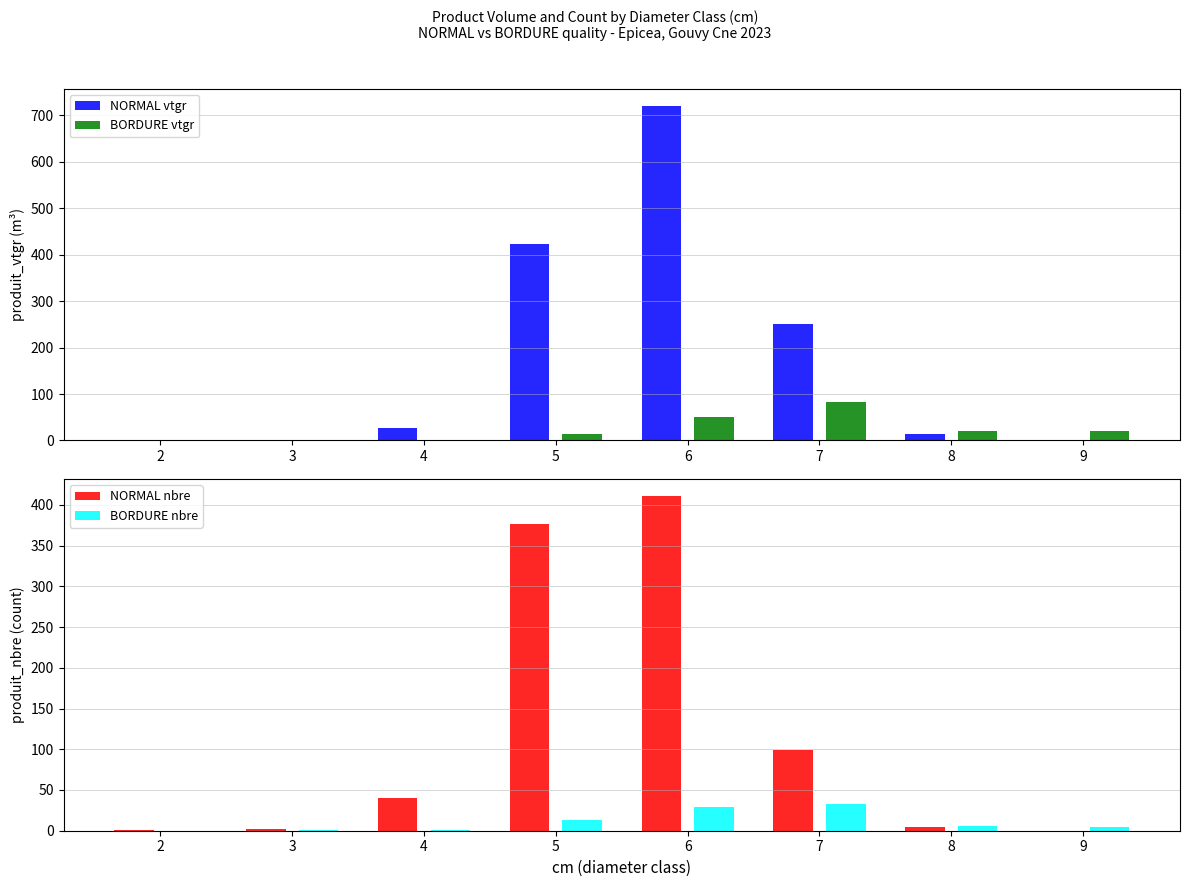

How many distinct data groups are displayed?

4